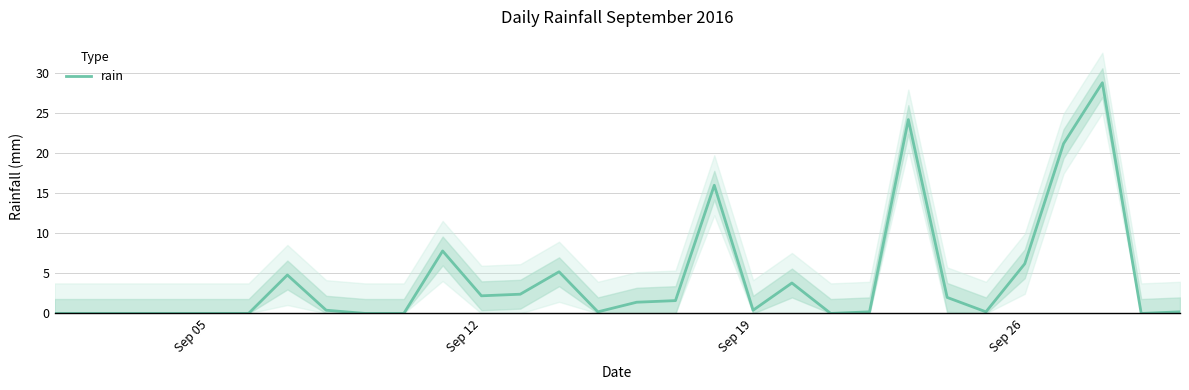

The value of rain at Sep 05 is 0.0. True or false?

True